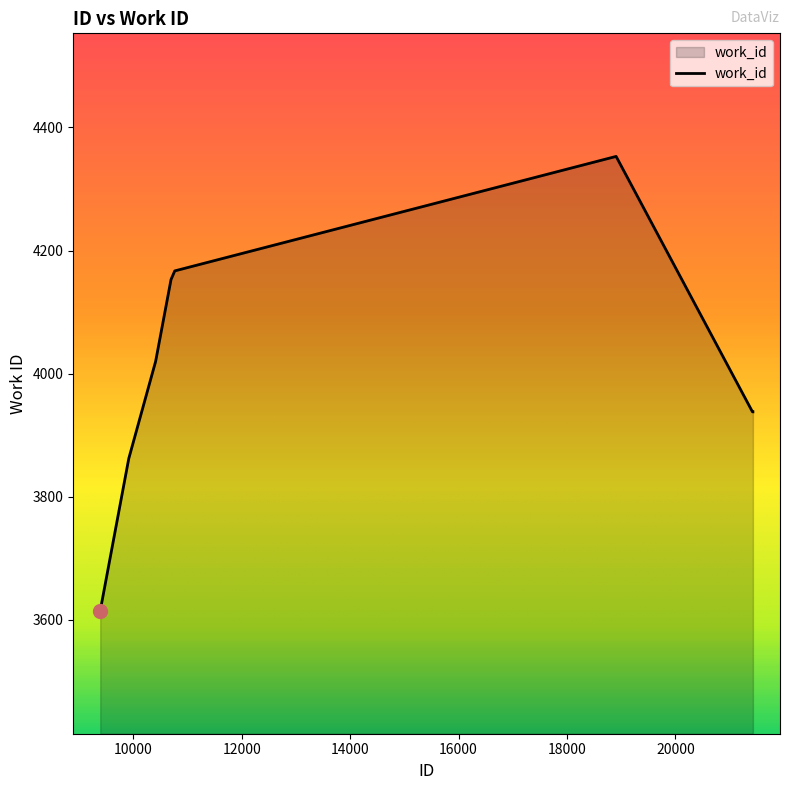

What is the greatest value displayed?

4353